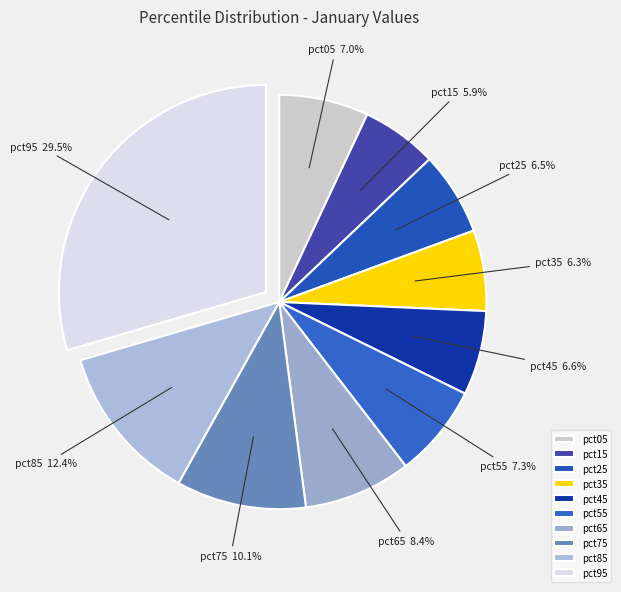

To the nearest percent, what percentage of the pie is pct05?

7%